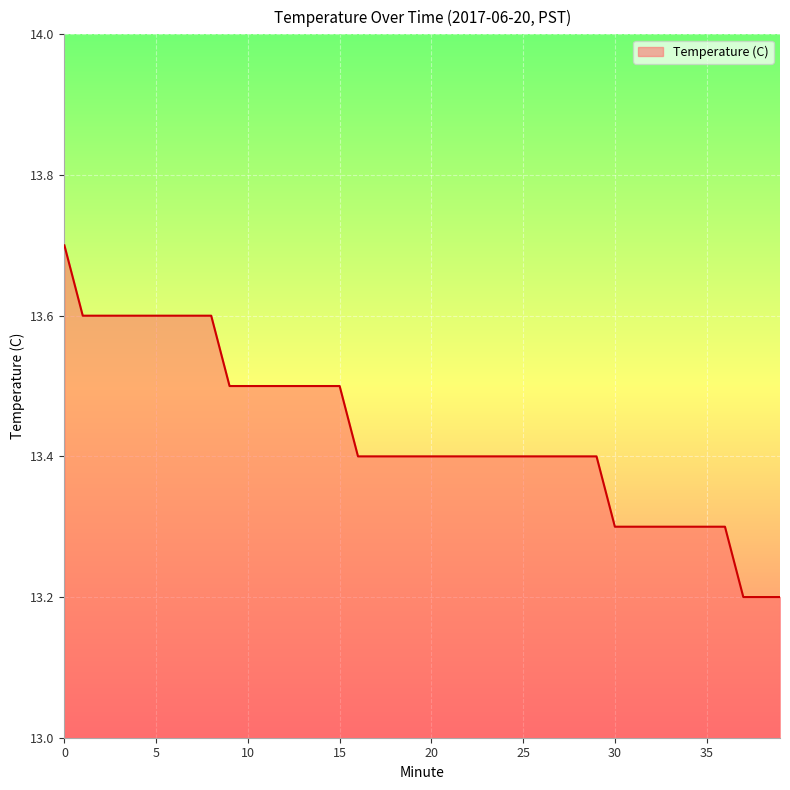

What is the difference between the maximum and minimum values?

0.5